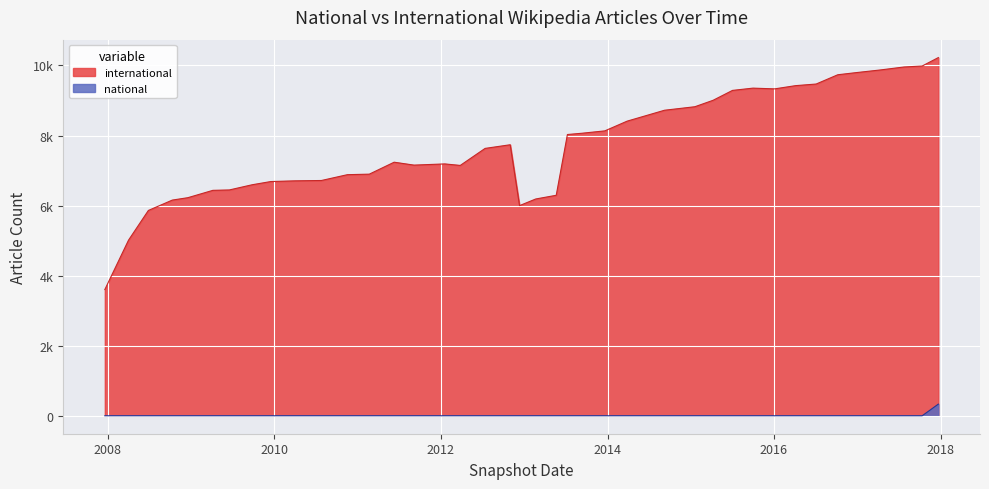

The international series shows 6706 at 2010-04-01. True or false?

True